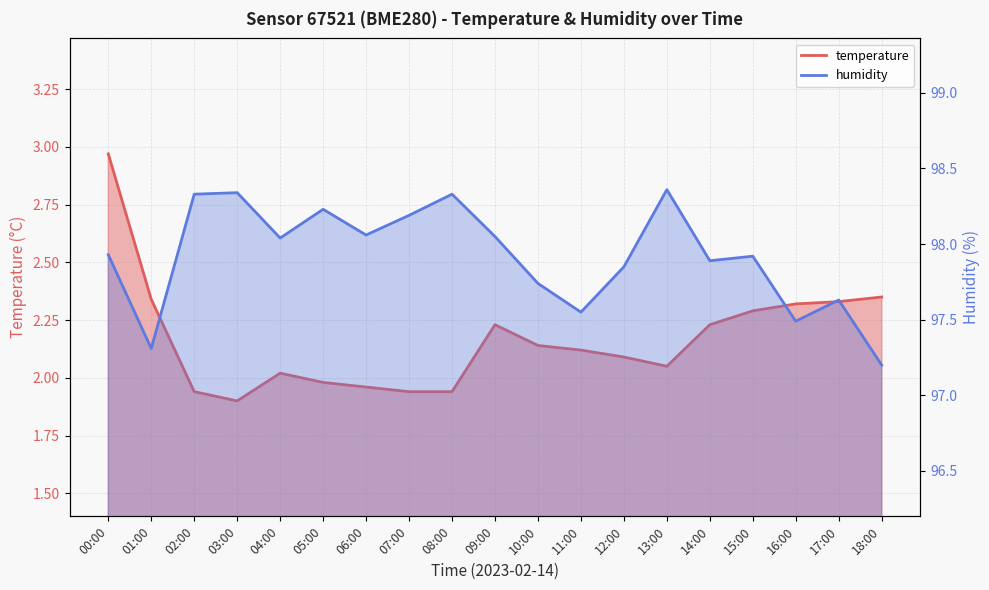

What is the difference between the highest and lowest values at 12:00?

95.8